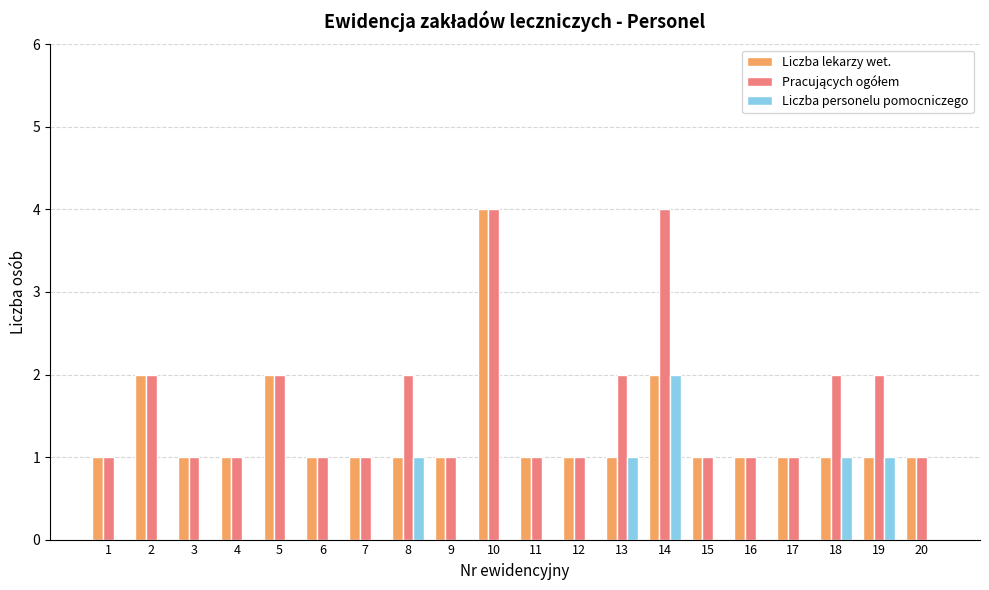

True or false: Liczba lekarzy wet. has a value of 1 at 1.

True